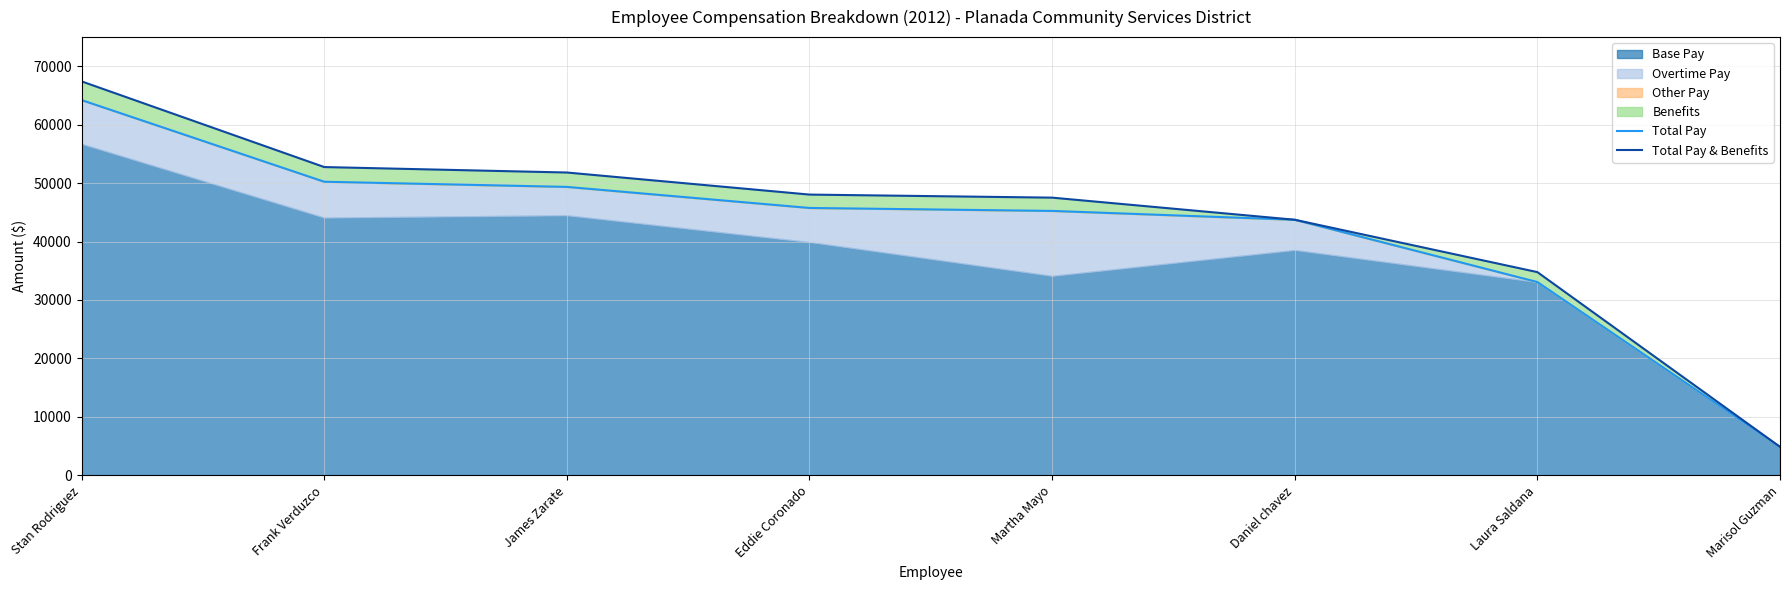

What is the label of the 5th point from the right?

Eddie Coronado